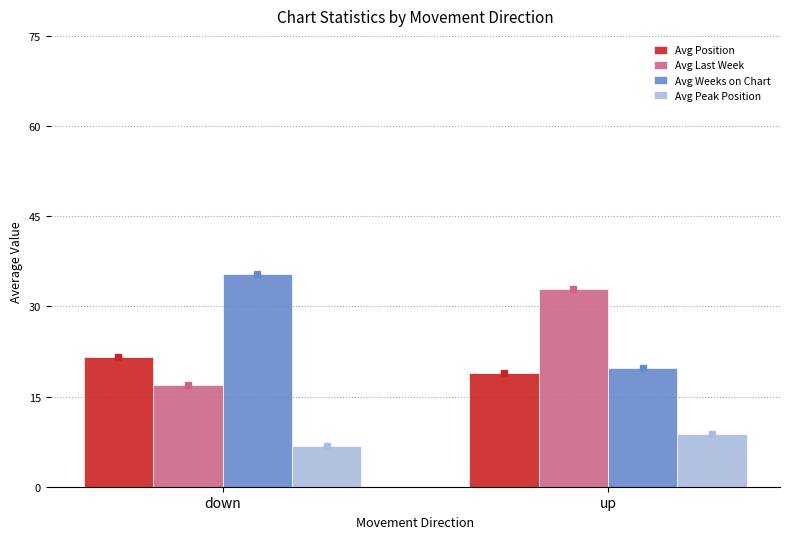

Where does the Avg Peak Position series first go above 8?

up